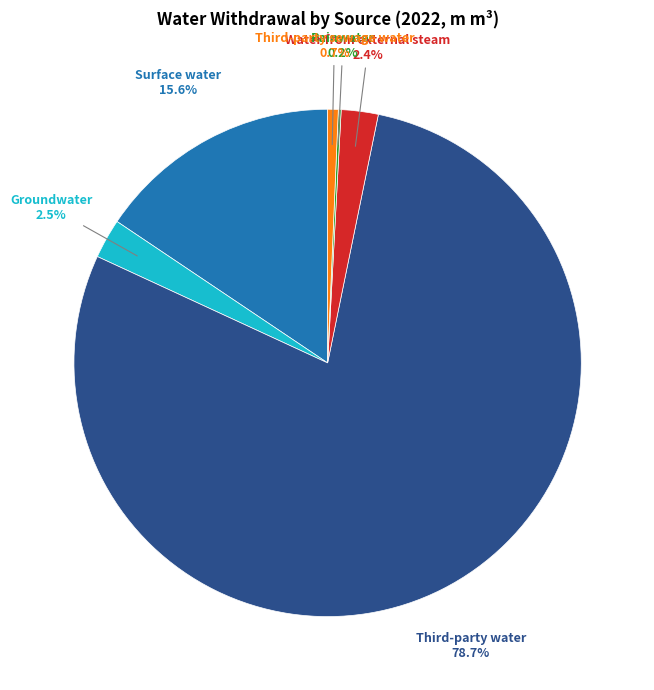

Which slice represents more than half of the pie?

Third-party water